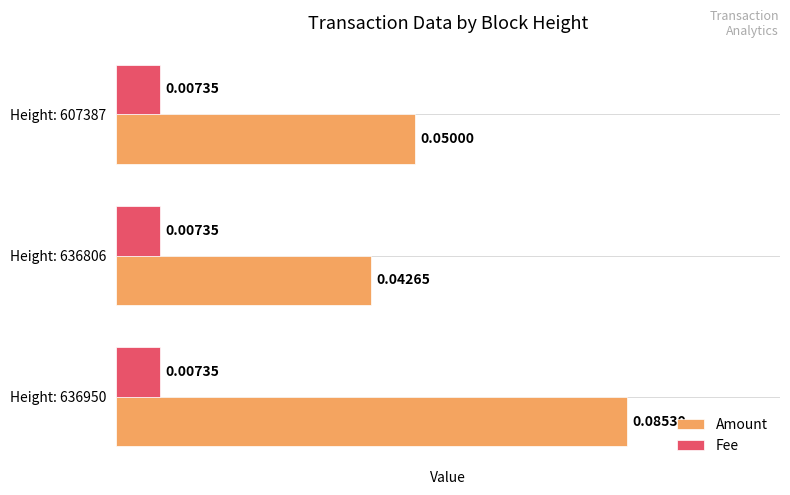

Rank the series by their maximum value, from highest to lowest.

Amount, Fee